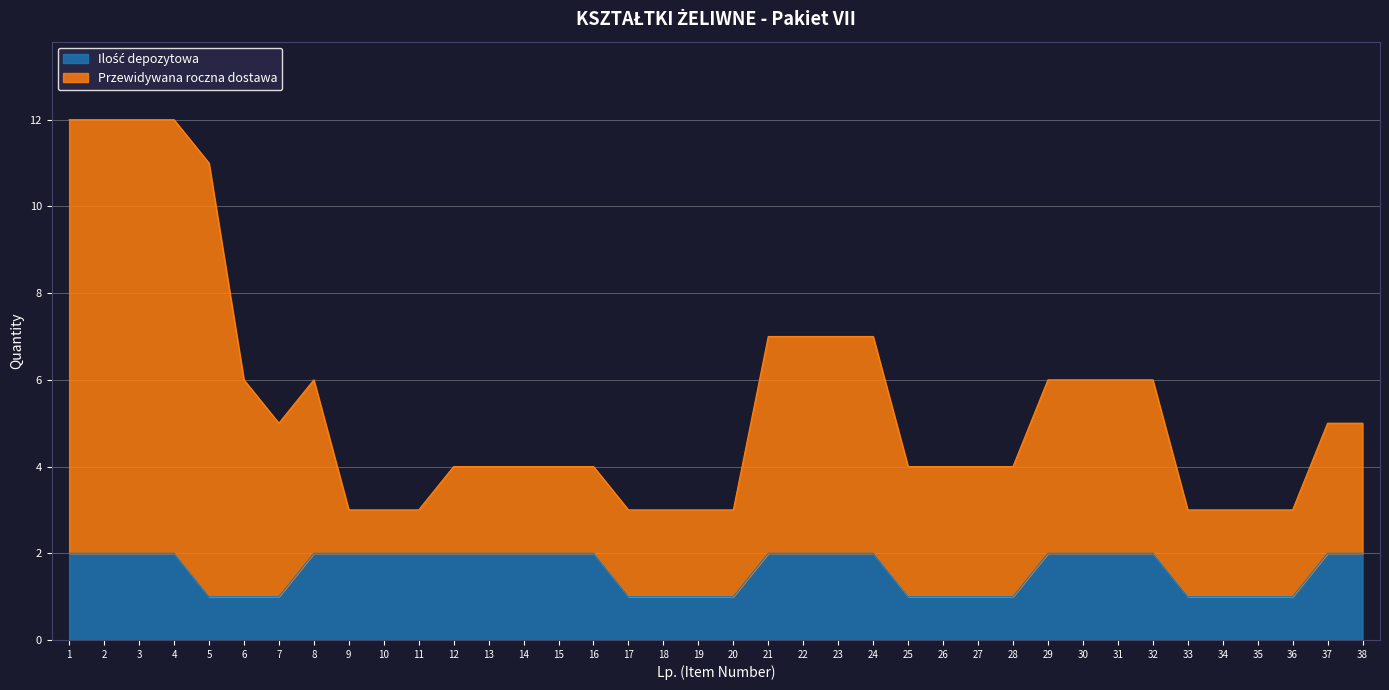

True or false: Ilość depozytowa and Przewidywana roczna dostawa cross at least once.

False